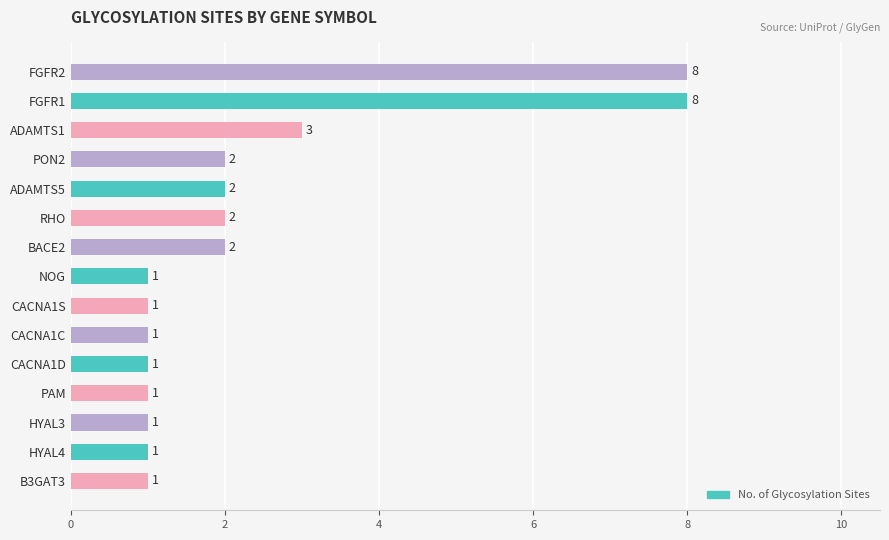

Approximately how many times larger is the value at HYAL3 compared to PAM?

1.0